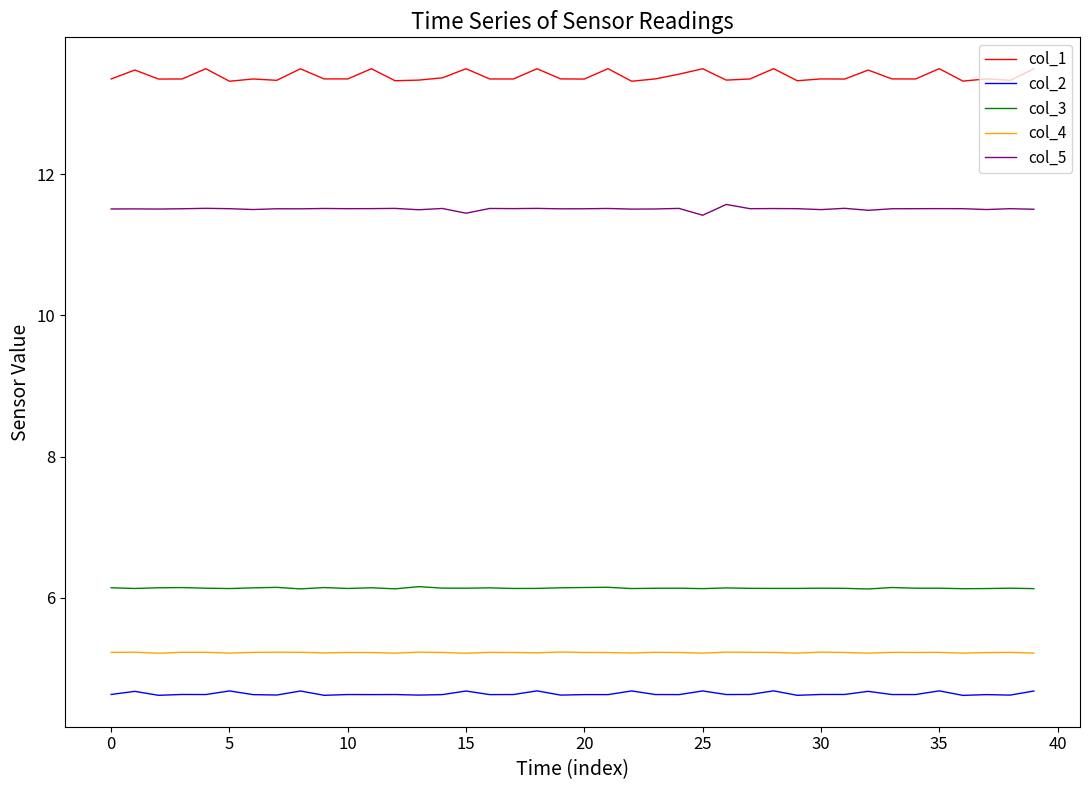

True or false: col_5 and col_1 cross at least once.

False